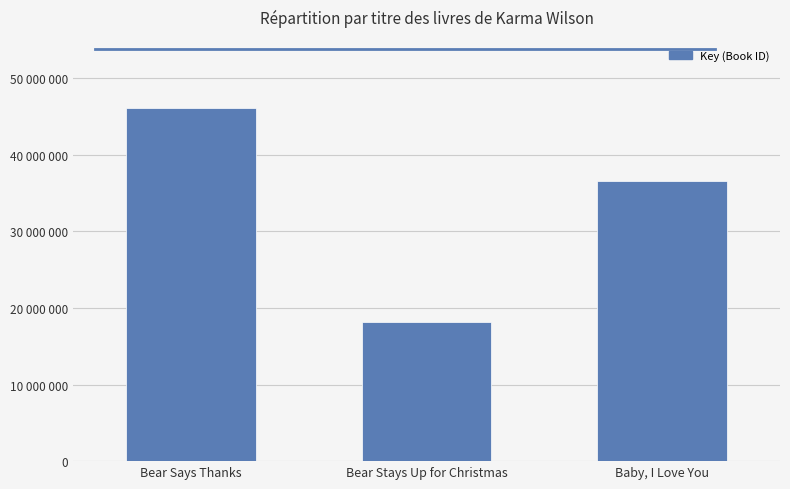

Between Bear Says Thanks and Baby, I Love You, which is larger?

Bear Says Thanks